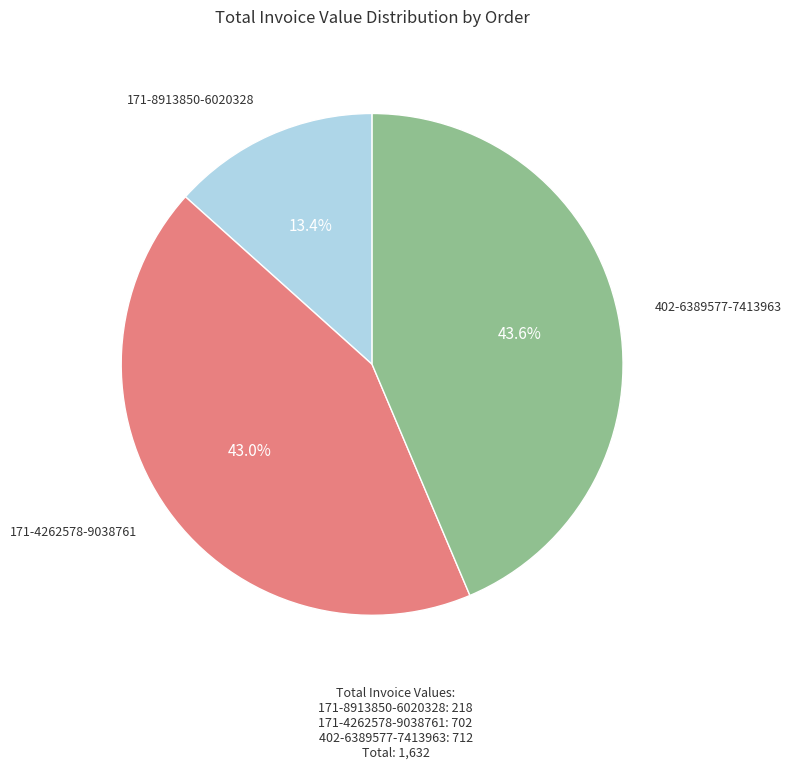

Approximately how many times larger is the value at 171-4262578-9038761 compared to 402-6389577-7413963?

1.0